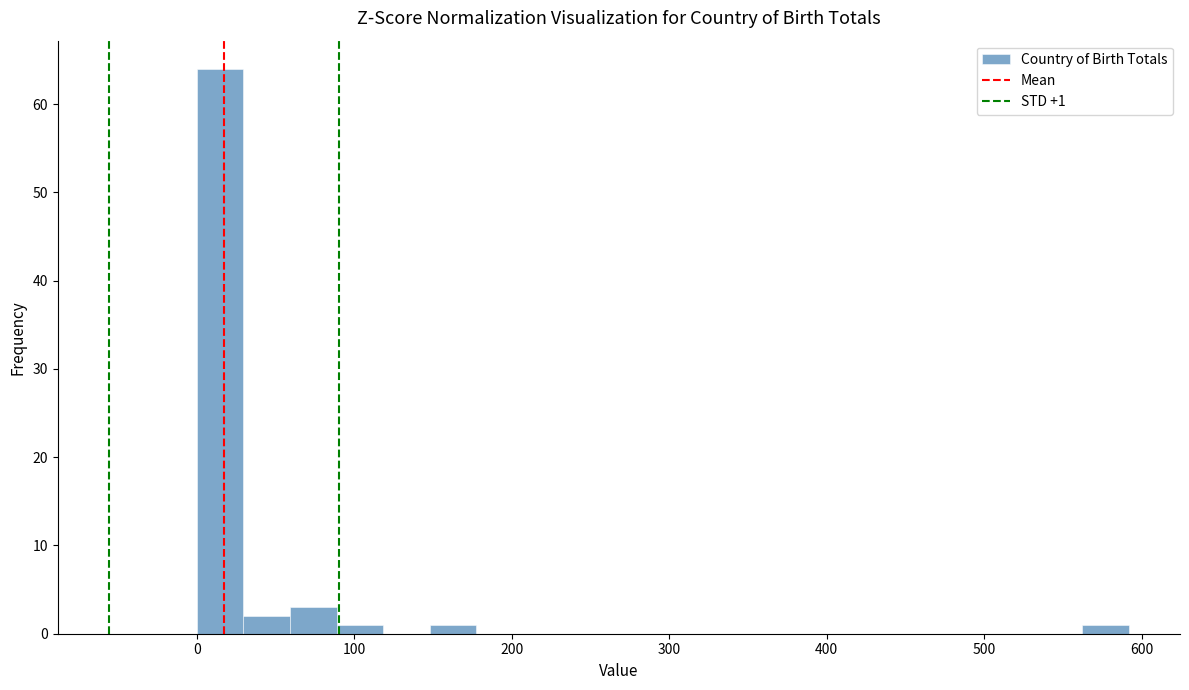

Around what value on the x-axis is the tallest bar? Give the approximate position of its centre, as read against the axis.

10